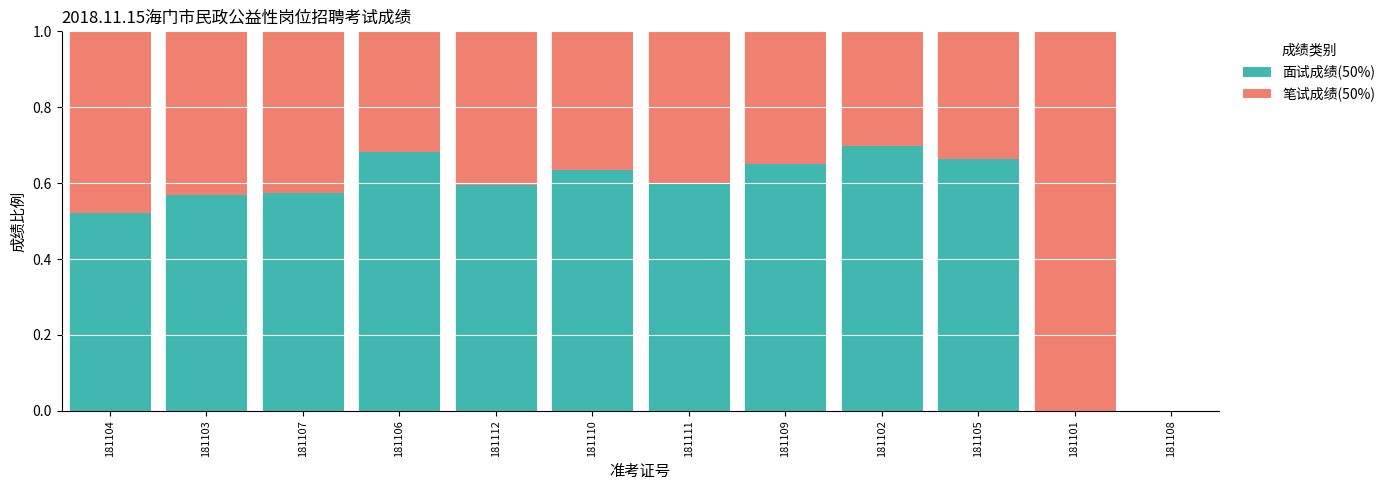

What is the total value across all series at 181107?

1.0